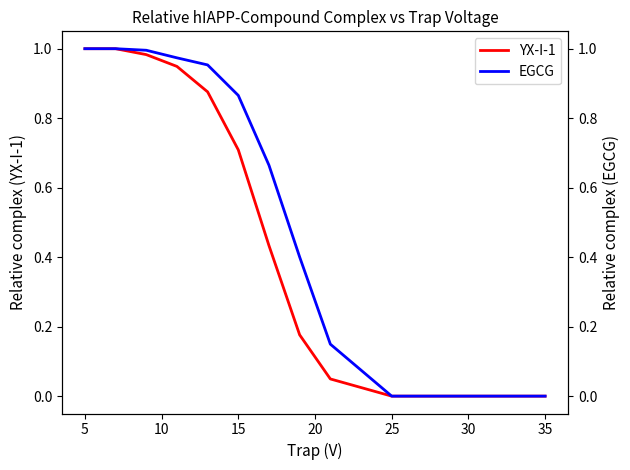

Which series changed the most between 5 and 25?

YX-I-1